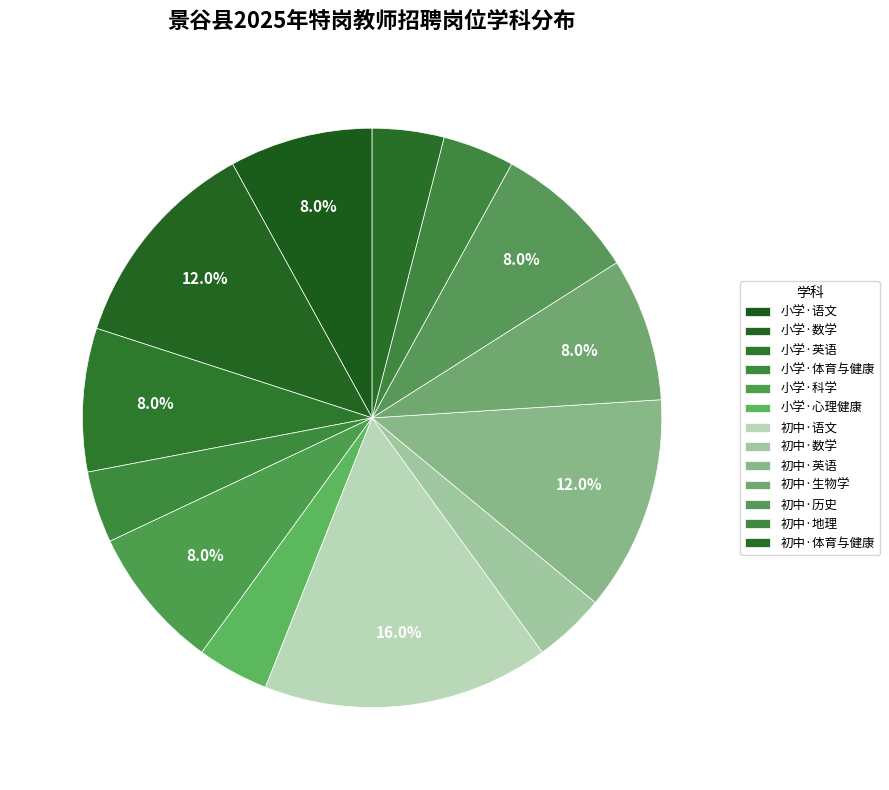

How many segments does this pie chart have?

13